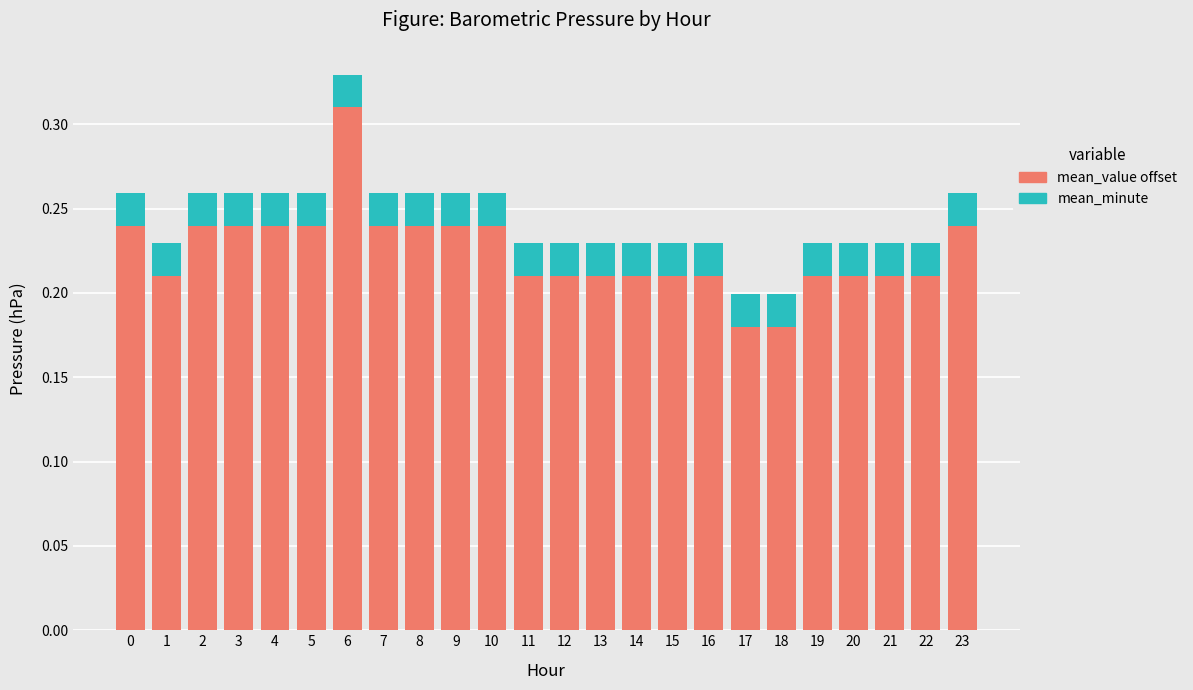

At which category is the sum across all series the highest?

6